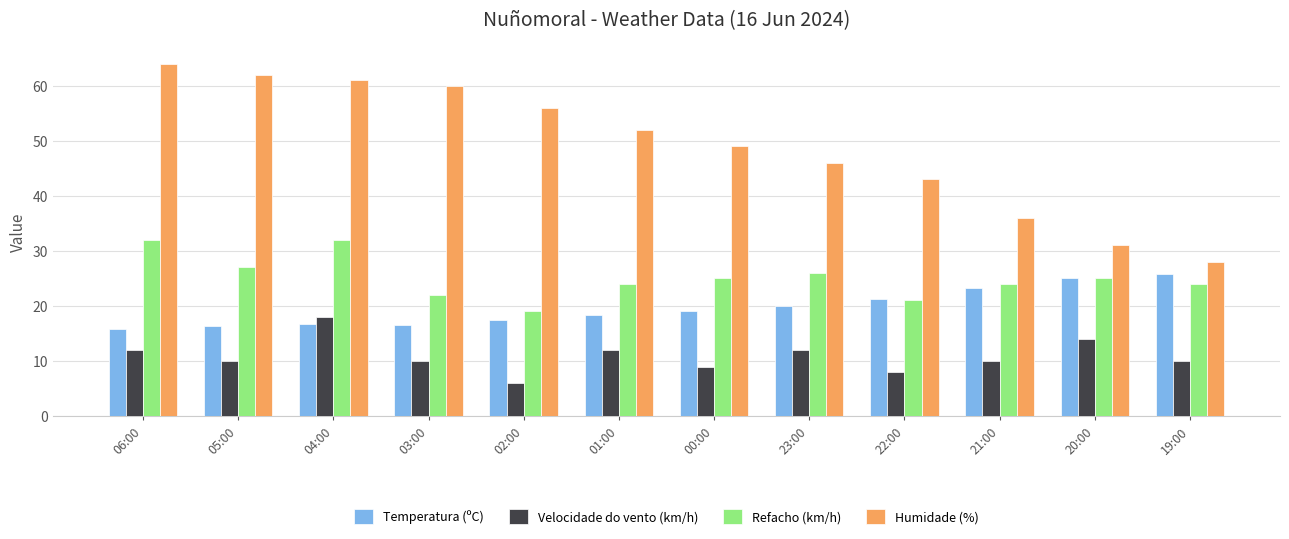

What are all the series names shown in the legend?

Temperatura (ºC), Velocidade do vento (km/h), Refacho (km/h), Humidade (%)